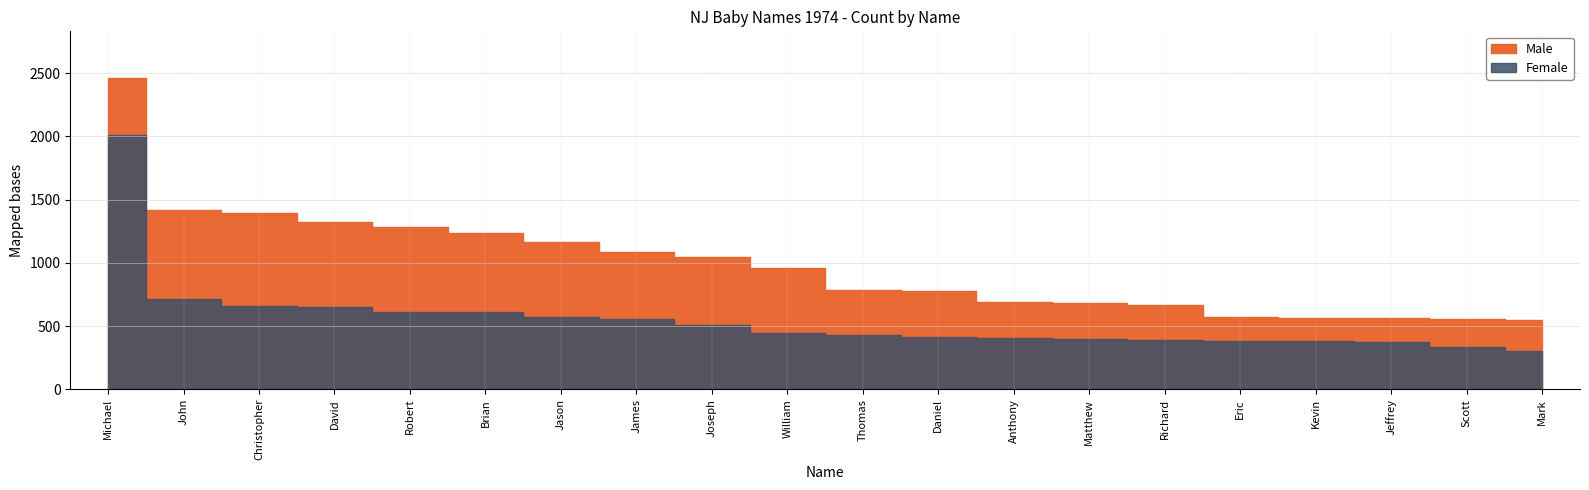

Reading left to right, transcribe all the data shown in this chart.

Male: Michael=2462	John=1421	Christopher=1397	David=1320	Robert=1286	Brian=1233	Jason=1165	James=1082	Joseph=1046	William=959	Thomas=787	Daniel=781	Anthony=691	Matthew=680	Richard=663	Eric=570	Kevin=566	Jeffrey=565	Scott=554	Mark=550
Female: Michael=2009	John=710	Christopher=659	David=648	Robert=612	Brian=608	Jason=573	James=555	Joseph=508	William=448	Thomas=432	Daniel=412	Anthony=406	Matthew=395	Richard=390	Eric=382	Kevin=381	Jeffrey=370	Scott=334	Mark=304